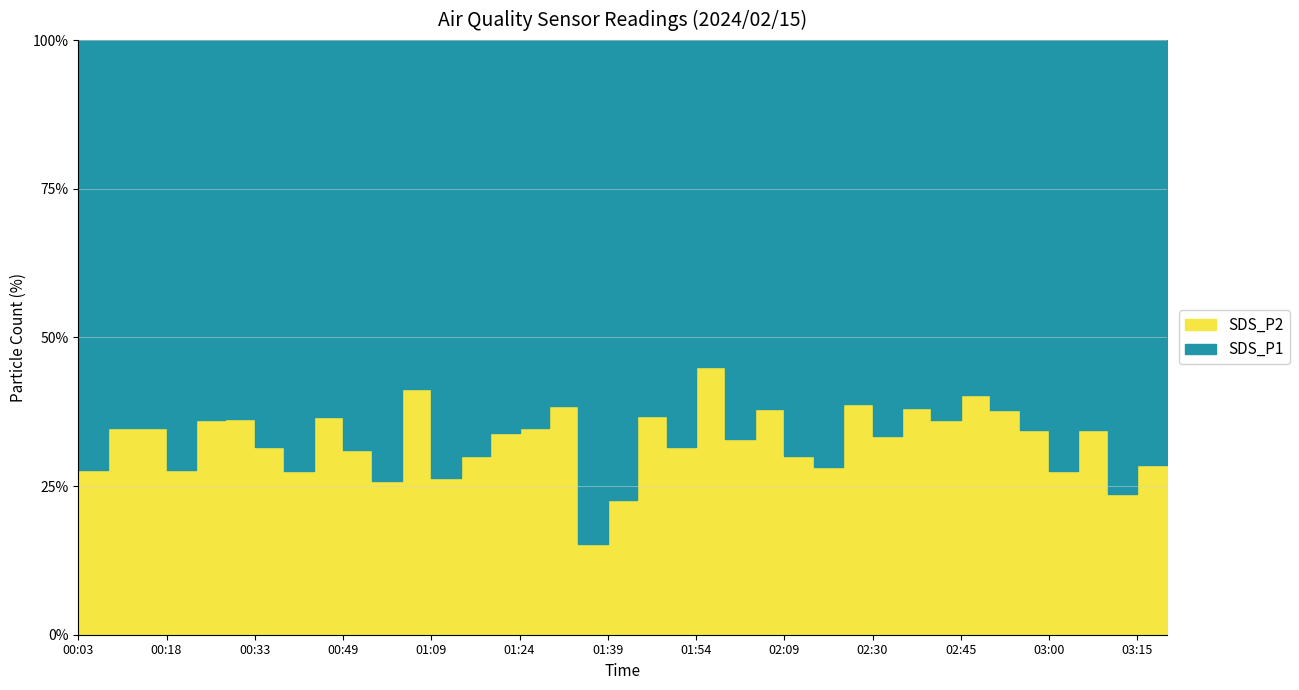

List the series in order of their peak value, highest first.

SDS_P1, SDS_P2